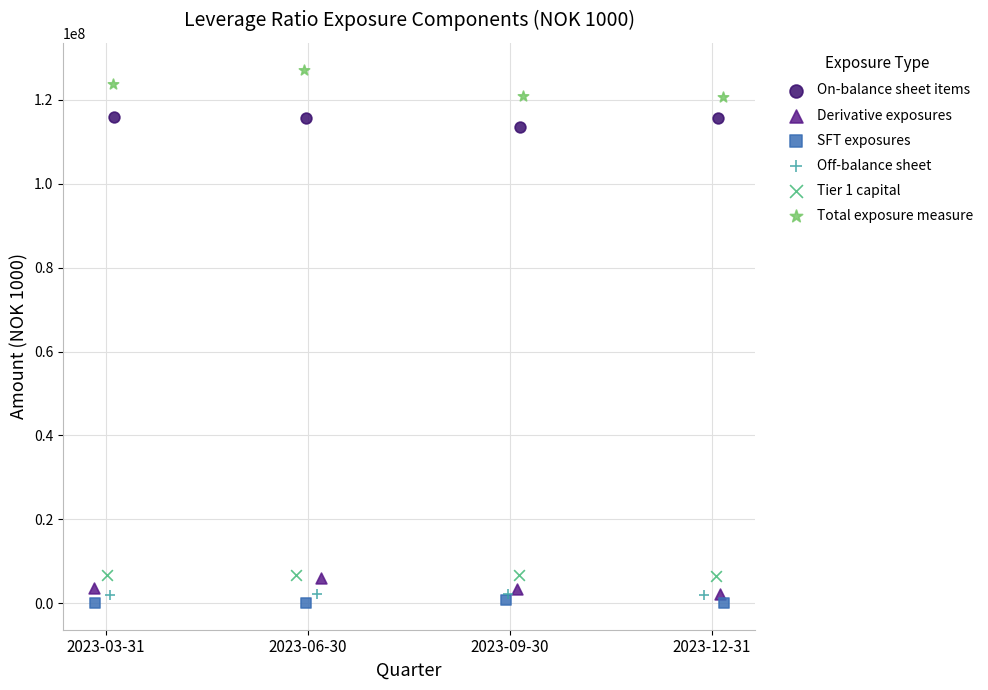

Which series reaches the maximum Y coordinate?

Total exposure measure